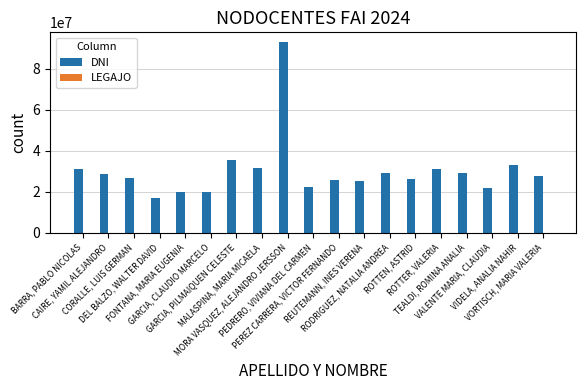

How many distinct data groups are displayed?

2